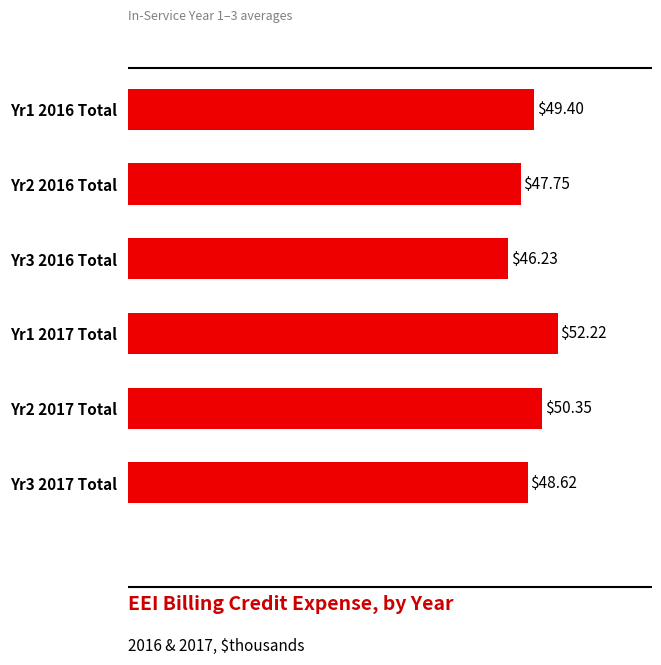

What is the sum of all values?

294.6